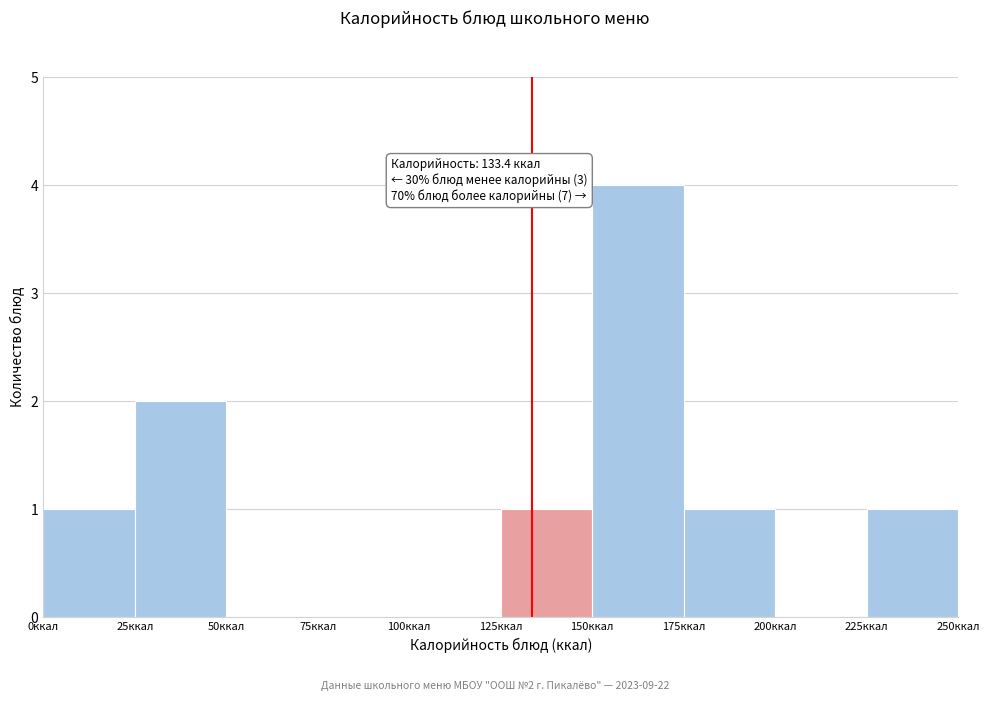

Over which range of the x-axis is the bar tallest?

150 to 175